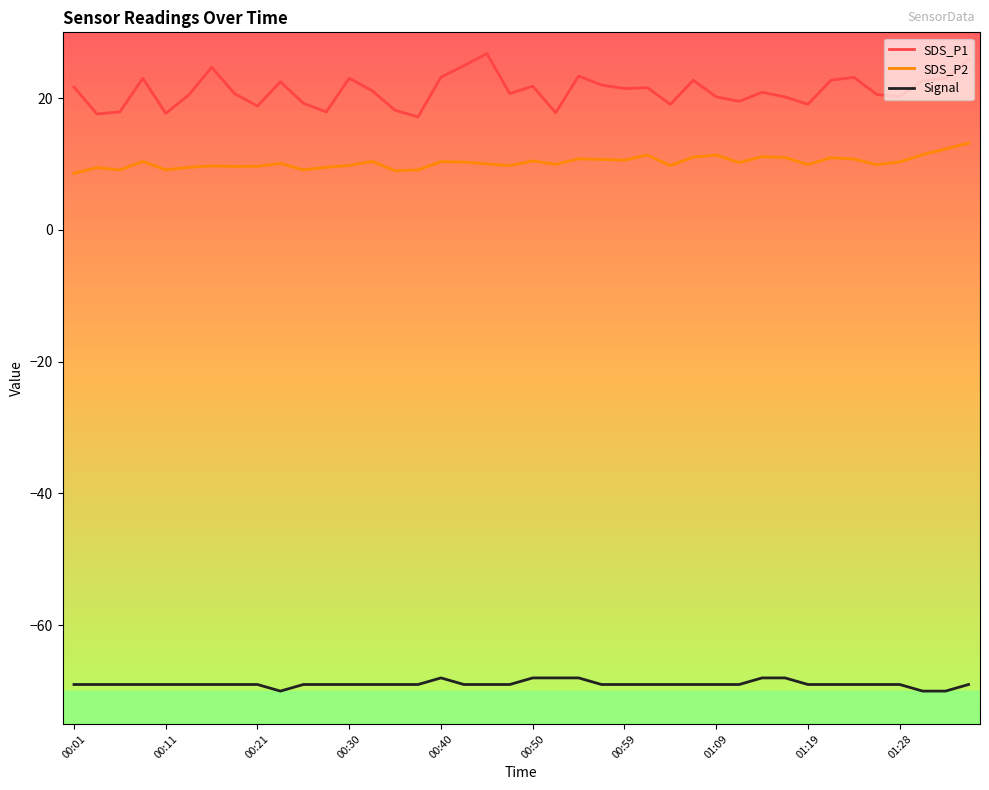

Which series has the largest total across all categories?

SDS_P1